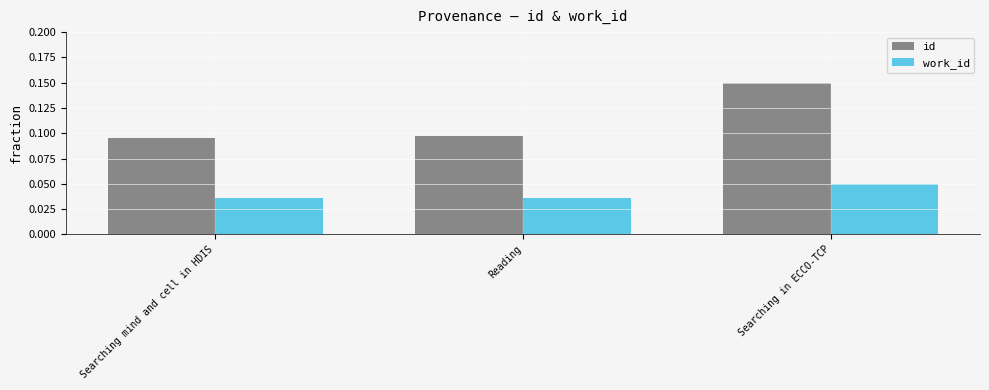

At how many categories does at least one series exceed 0?

3